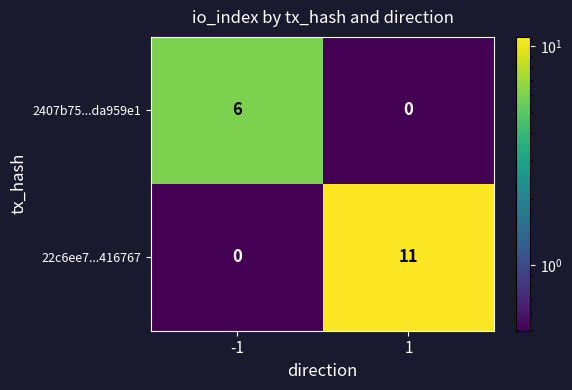

What value does the 2407b75...da959e1 series have at -1?

6